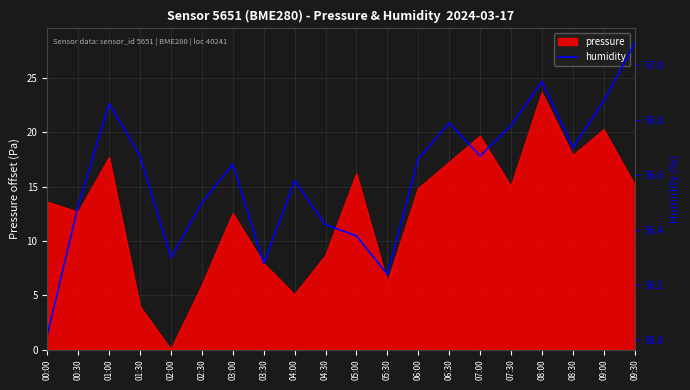

Where does the pressure series first go above 14?

01:00